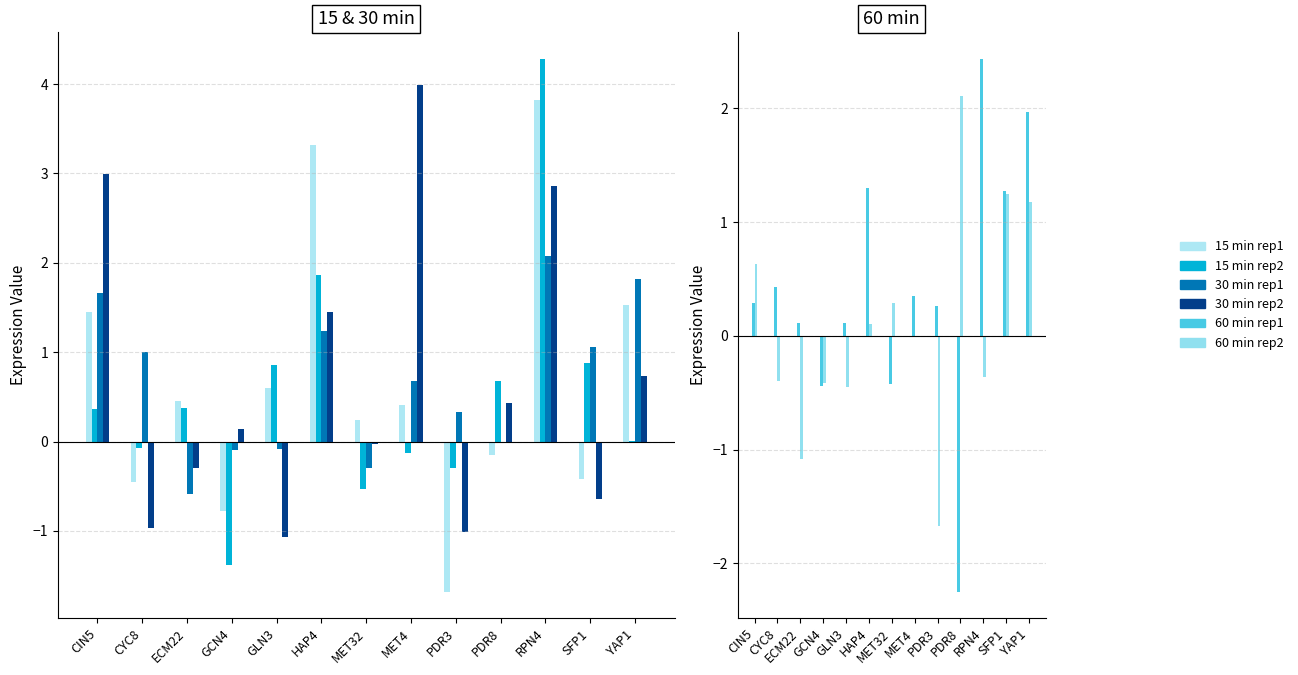

What are all the series names shown in the legend?

15 min rep1, 15 min rep2, 30 min rep1, 30 min rep2, 60 min rep1, 60 min rep2